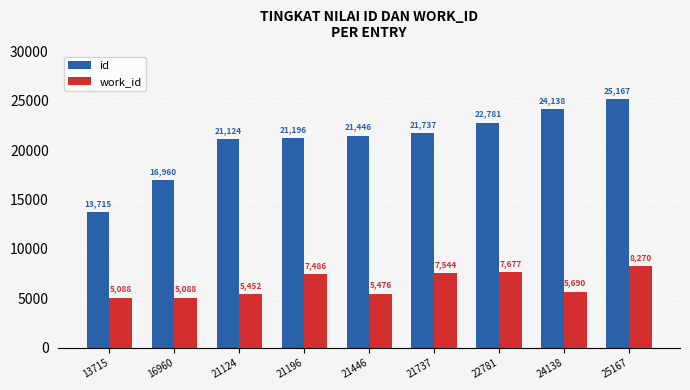

At 21446, list the series in order from smallest to largest.

work_id, id